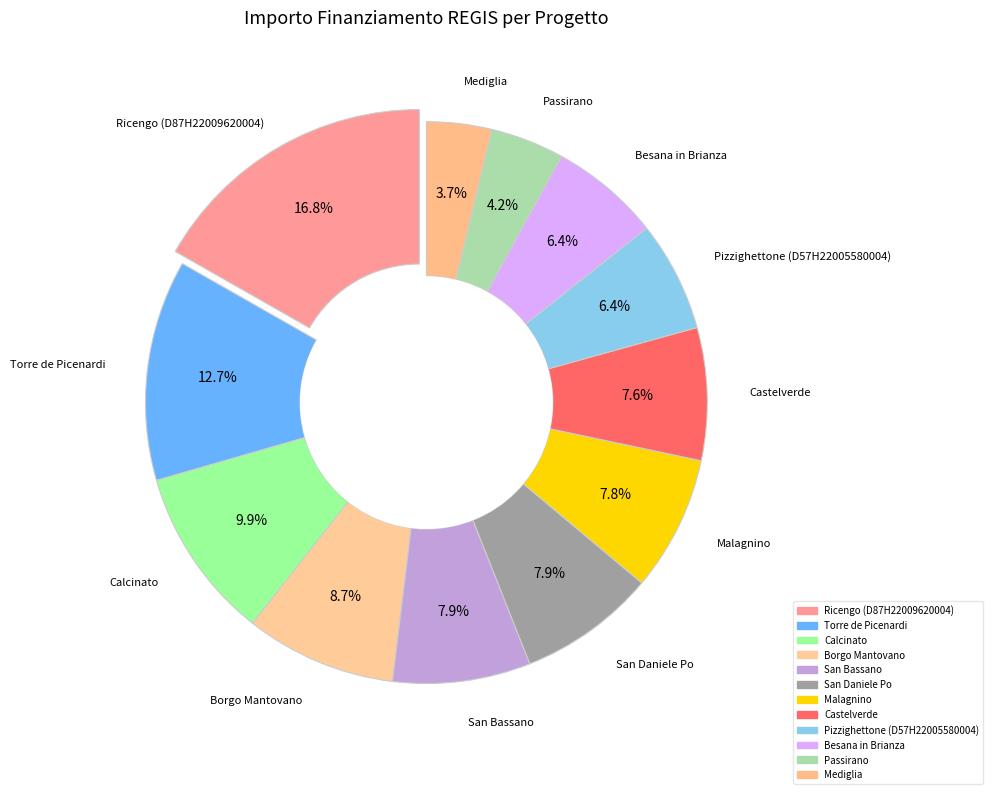

What percentage is the Borgo Mantovano slice, to the nearest percent?

9%